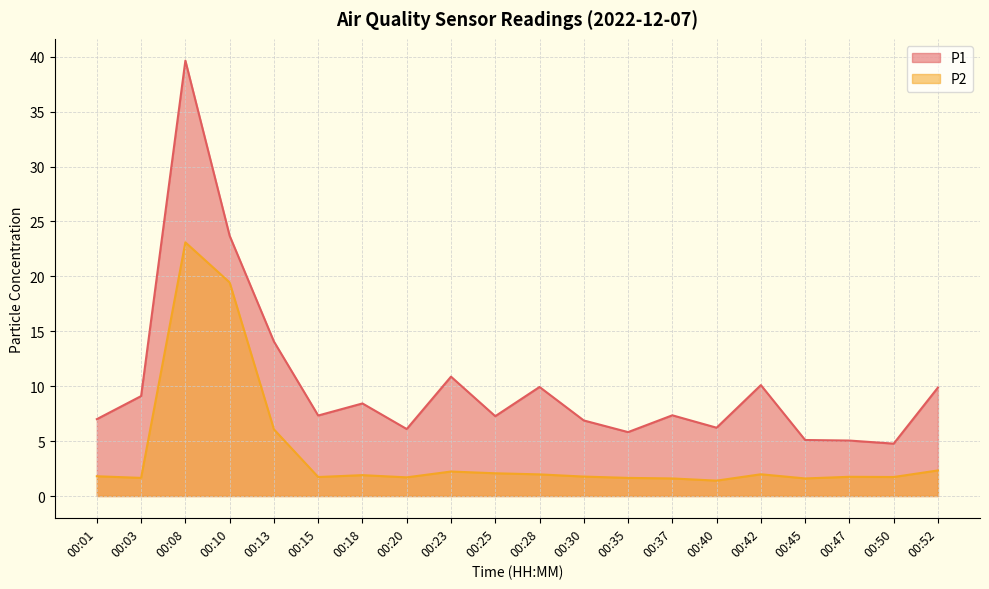

Which series has the widest spread of values?

P1